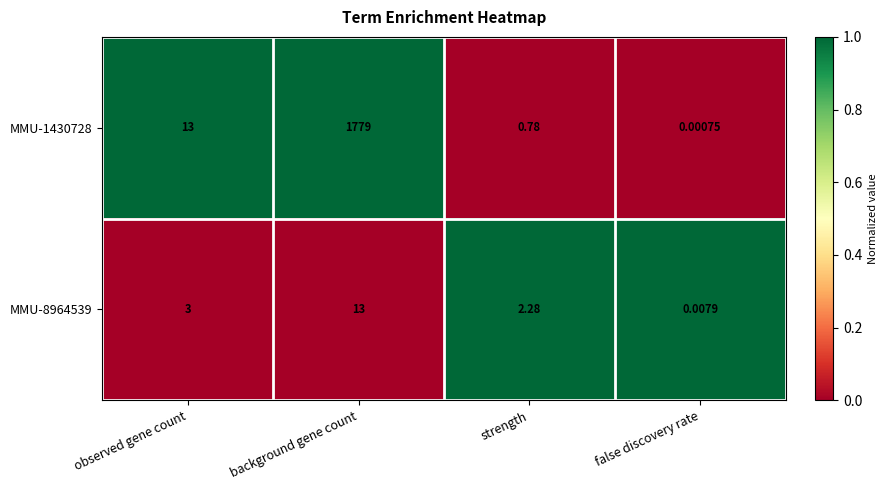

At which category does the chart reach its minimum across all series?

false discovery rate